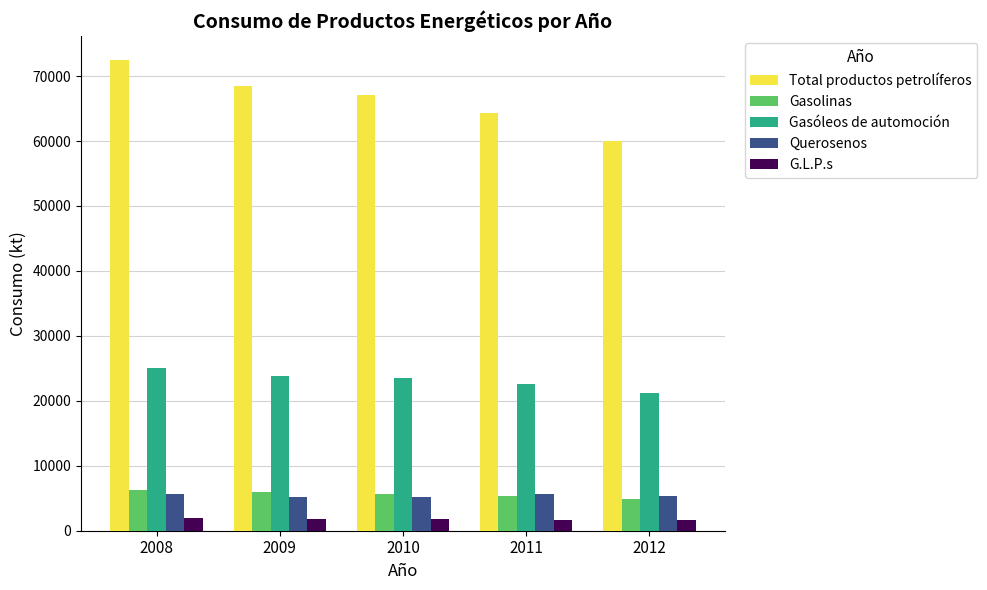

True or false: G.L.P.s has a value of 1654.4 at 2011.

True